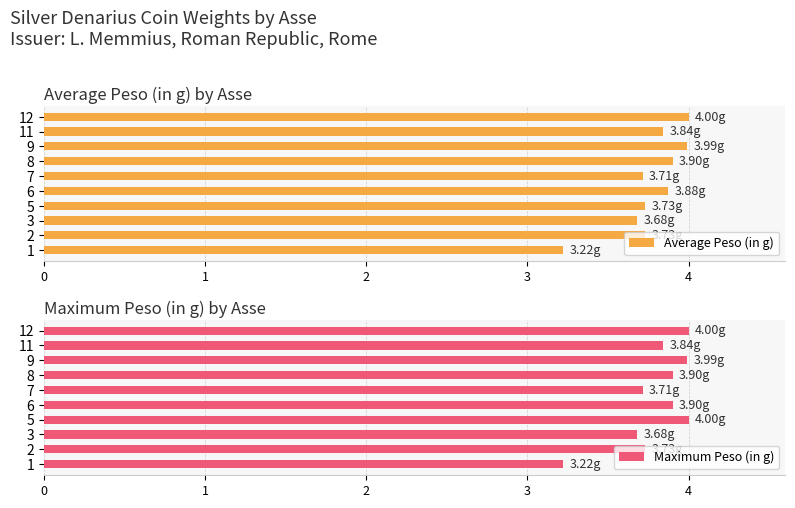

What are all the series names shown in the legend?

Average Peso (in g), Maximum Peso (in g)